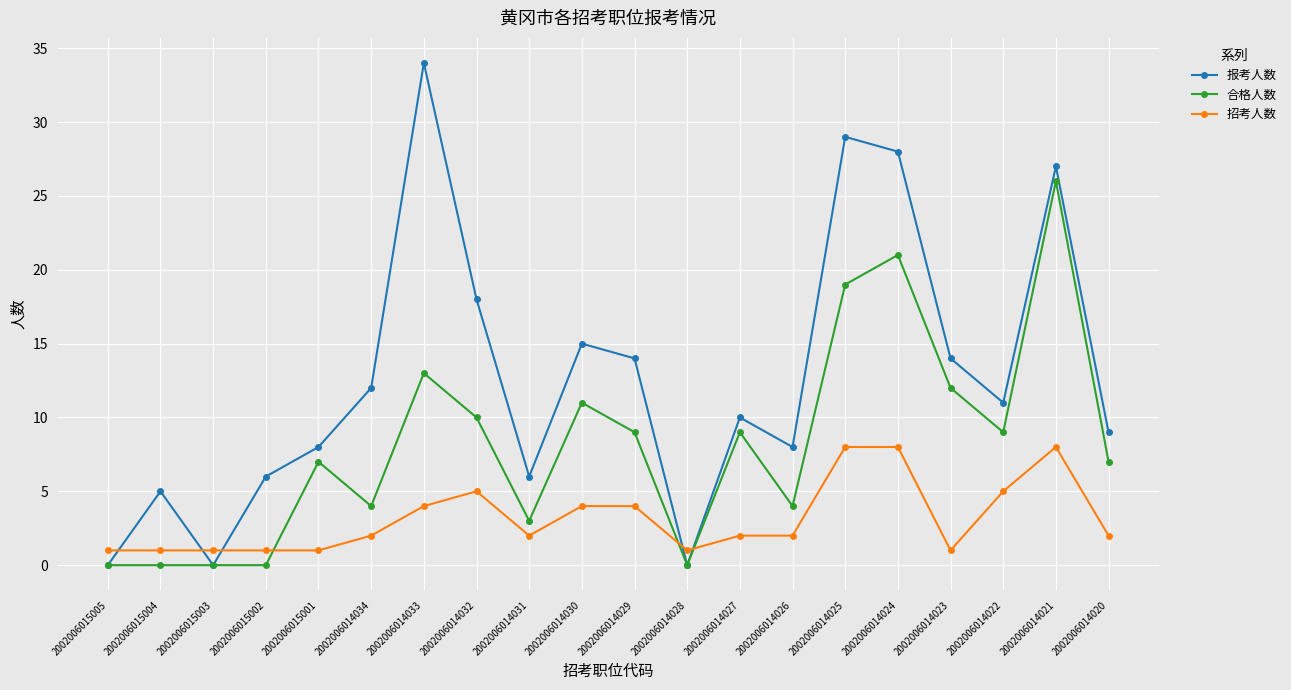

Does the chart display data point markers on the line(s)?

Yes